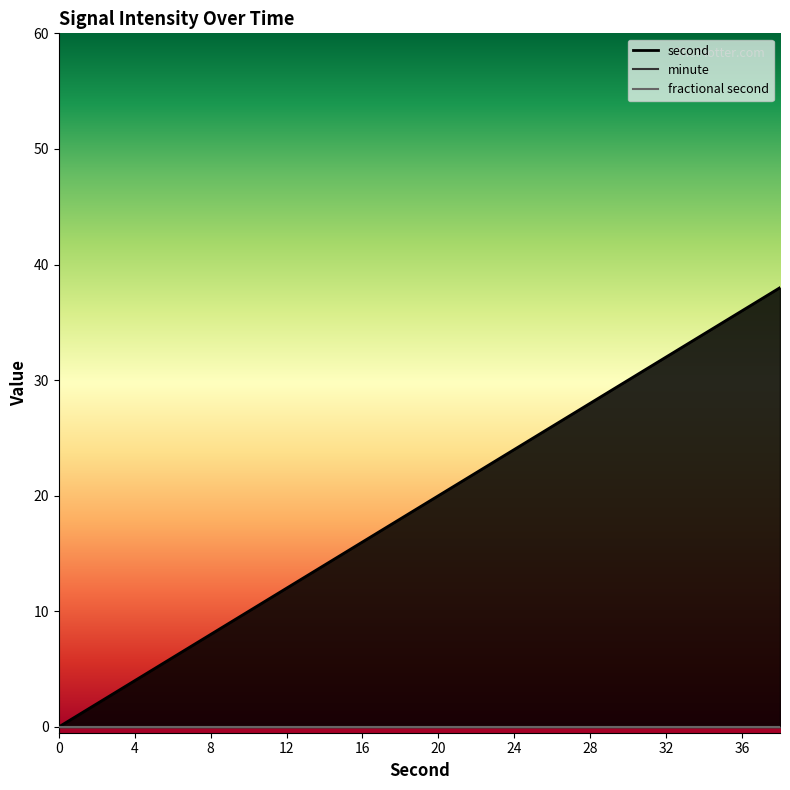

Rank the series by their maximum value, from highest to lowest.

second, minute, fractional second